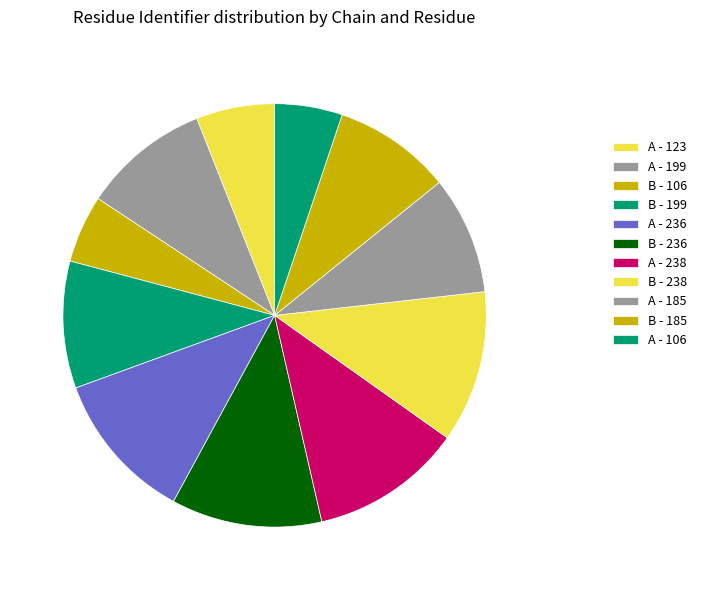

To the nearest percent, what percentage of the pie is A - 106?

5%